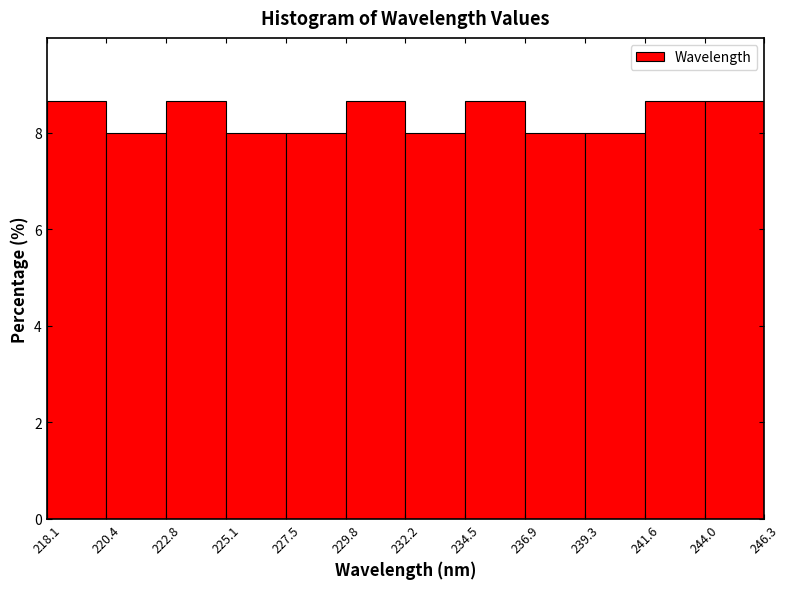

How tall is the bar that spans 236.9 to 239.3 on the x-axis? The values are not printed on the chart, so give them approximately, as read against the axis.

8.0